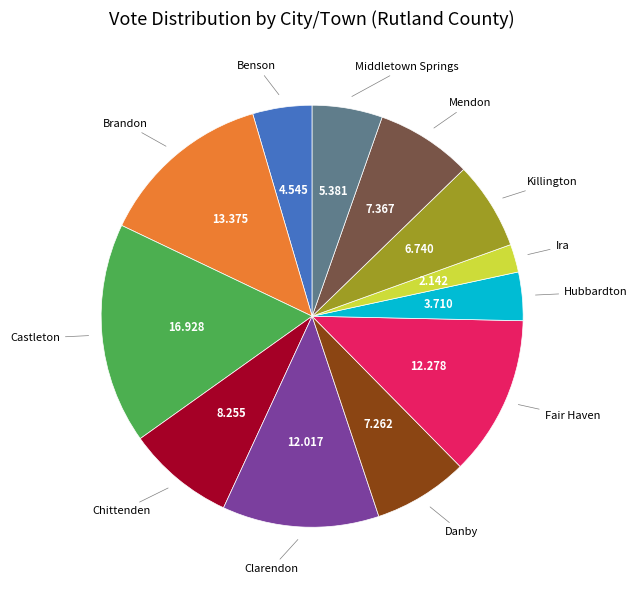

Is there a majority slice in this chart?

No